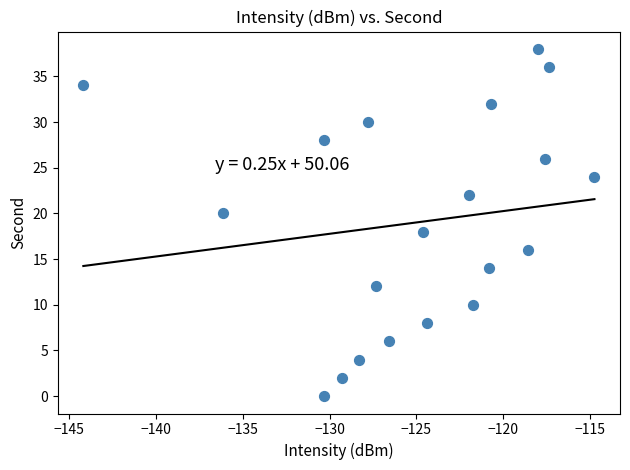

What is the range of Y values (max minus min)?

38